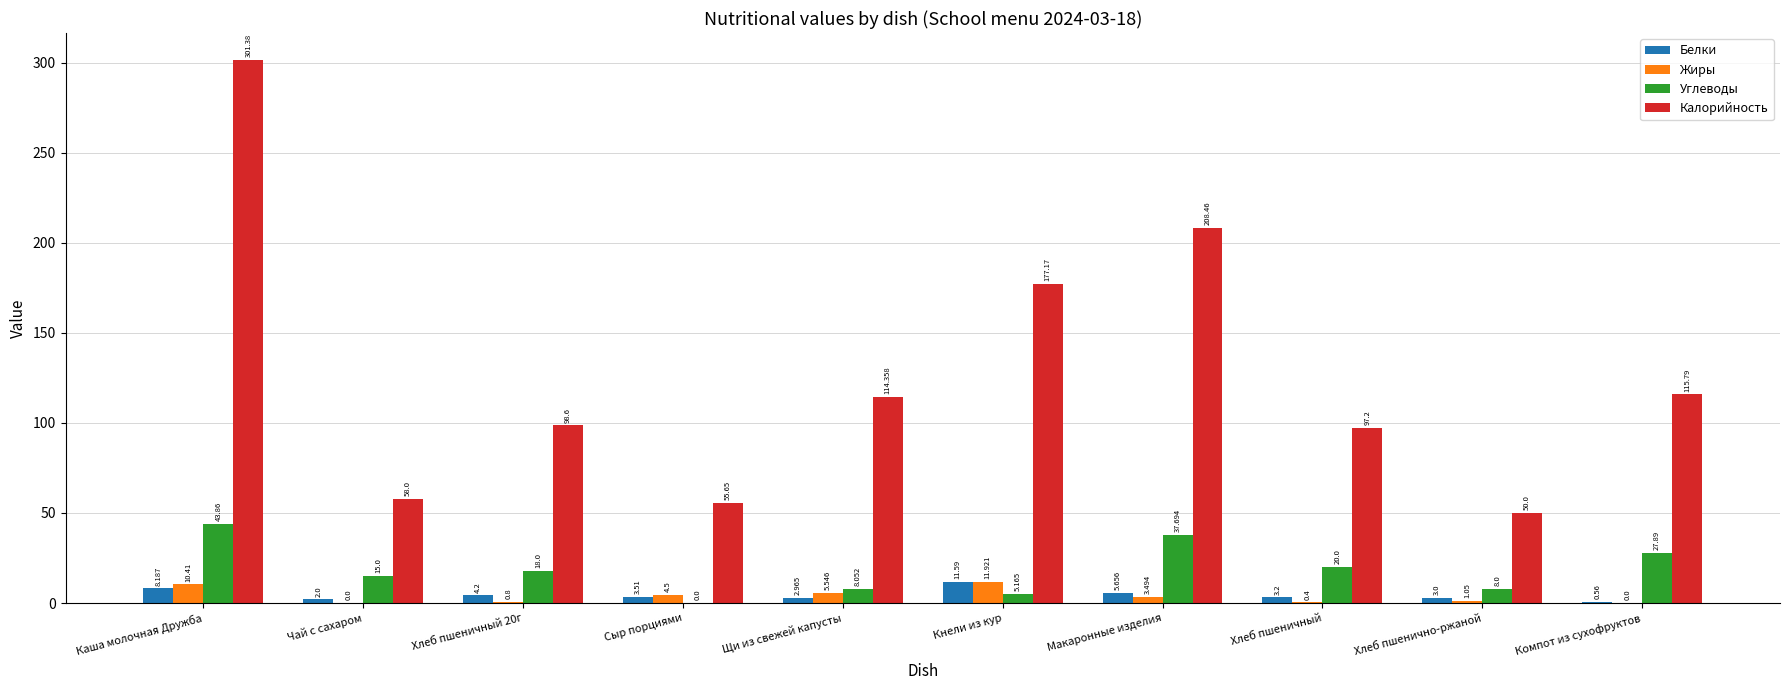

What is the sum of the Углеводы values at Кнели из кур and Чай с сахаром?

20.2